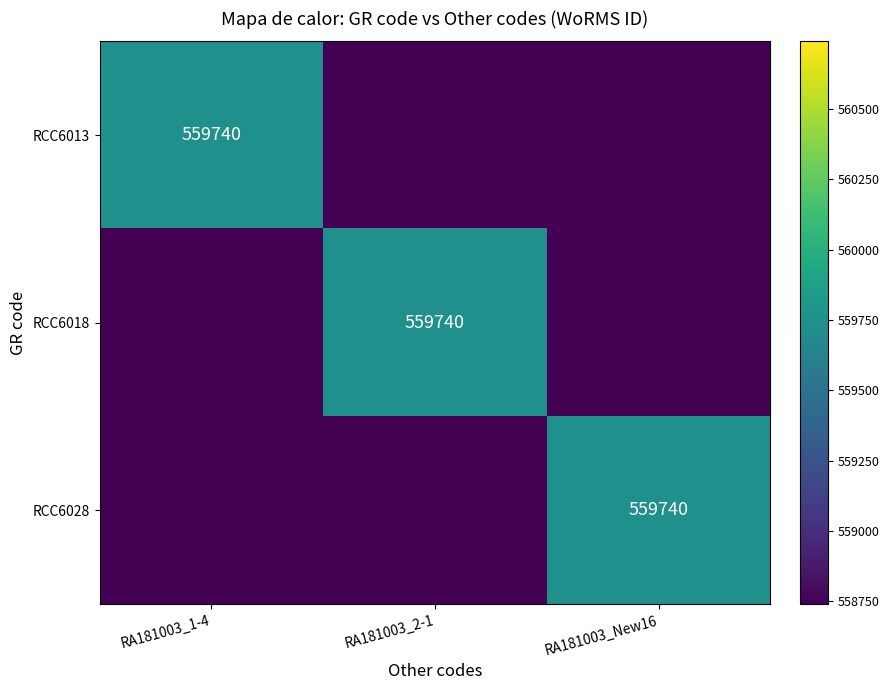

Count the number of categories in the chart.

3